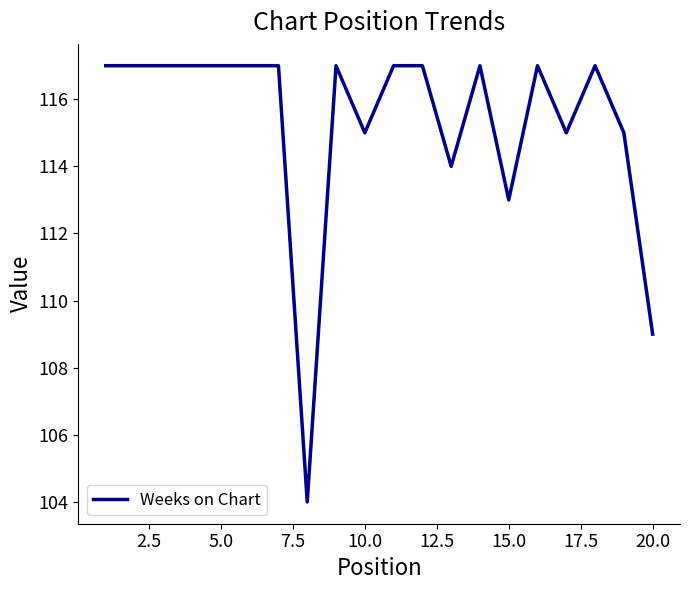

What is the smallest value displayed?

104